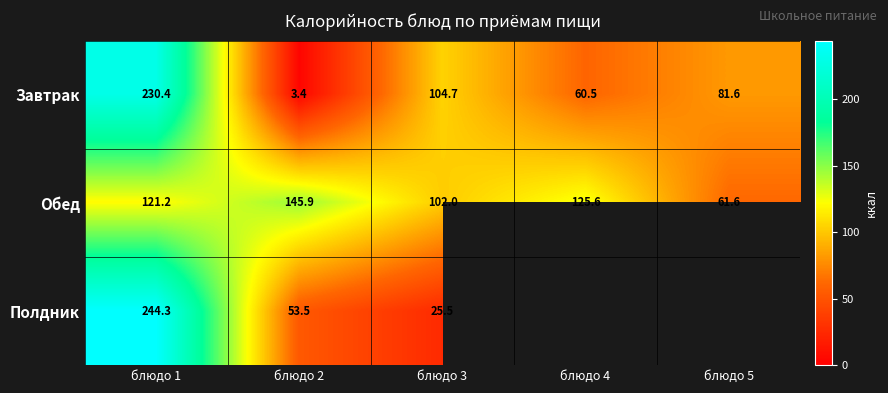

How many data points in Завтрак are less than 81?

2